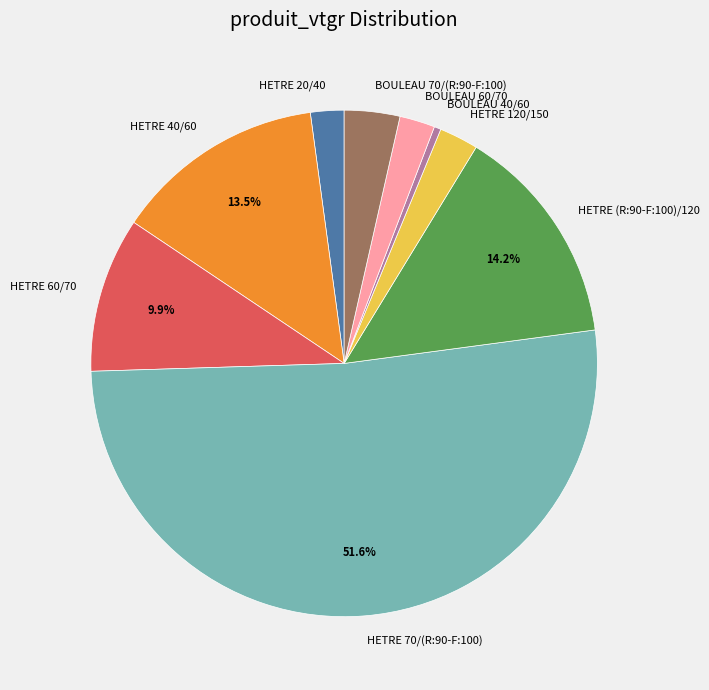

Is the sum of HETRE 120/150 and BOULEAU 40/60 greater than half?

No